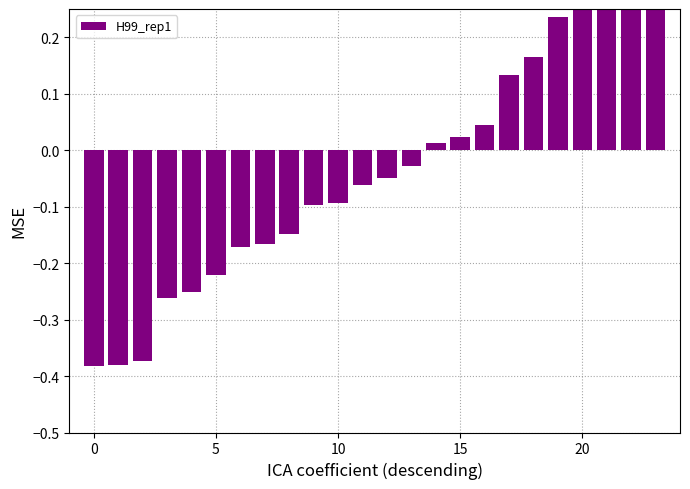

Count the number of data series in this chart.

1